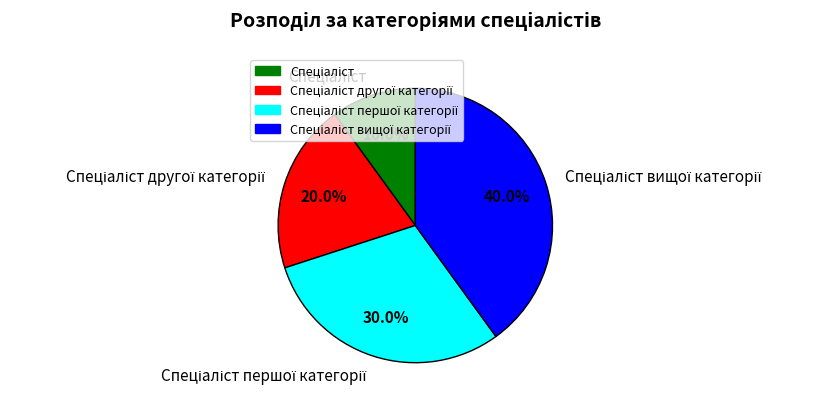

Is there any slice that represents more than half of the pie?

No